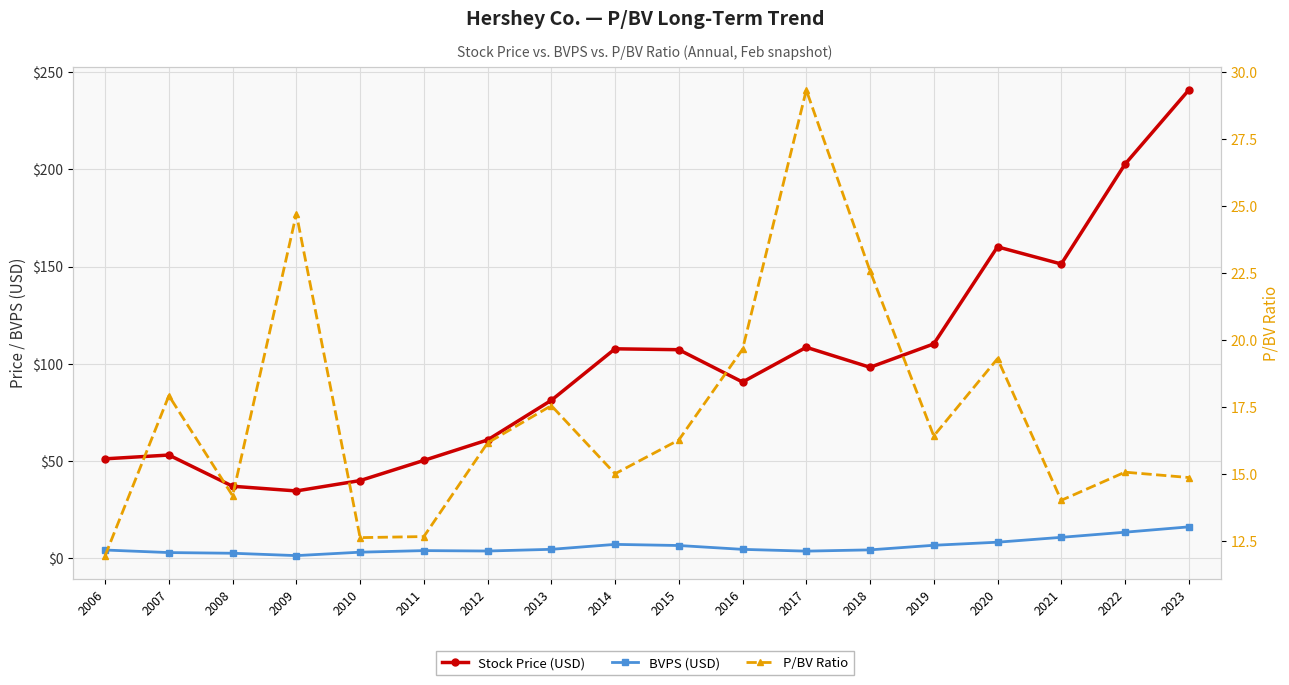

Count the number of data series in this chart.

3